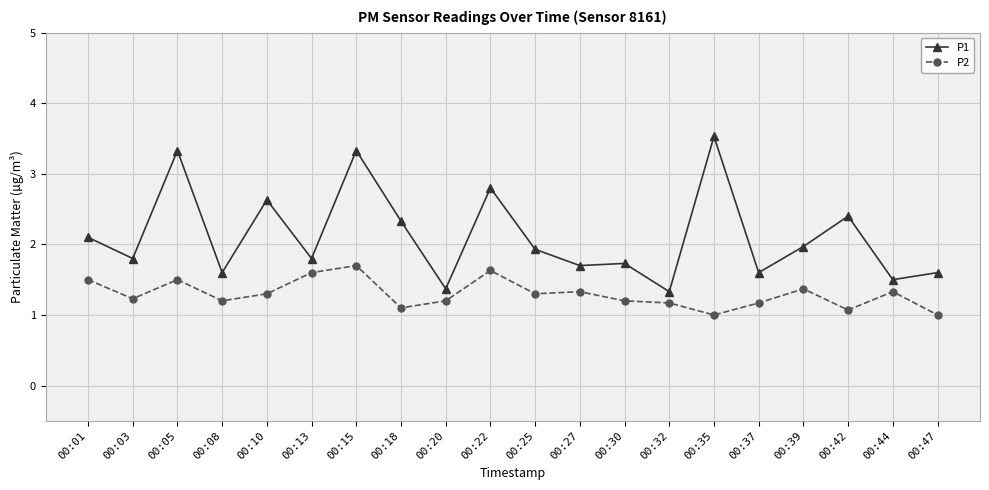

Which series has the largest range (max minus min)?

P1